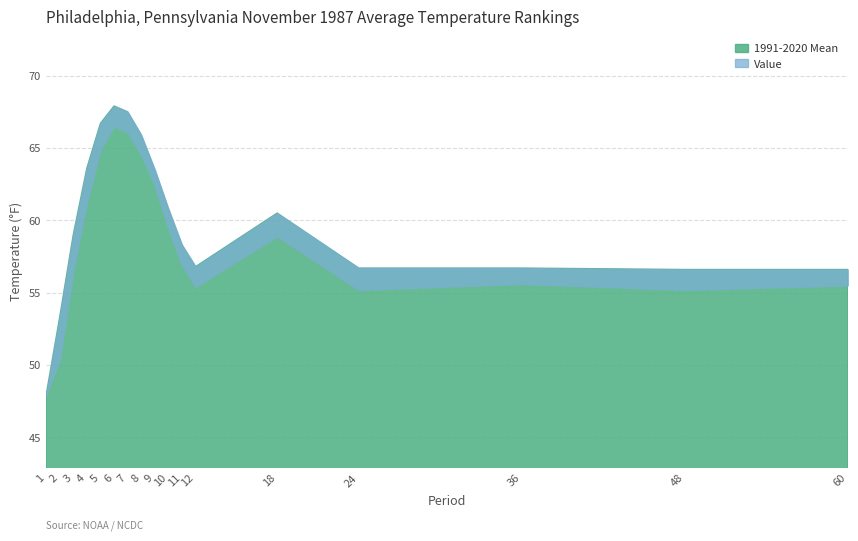

The value of 1991-2020 Mean at 10 is 60.8. True or false?

True